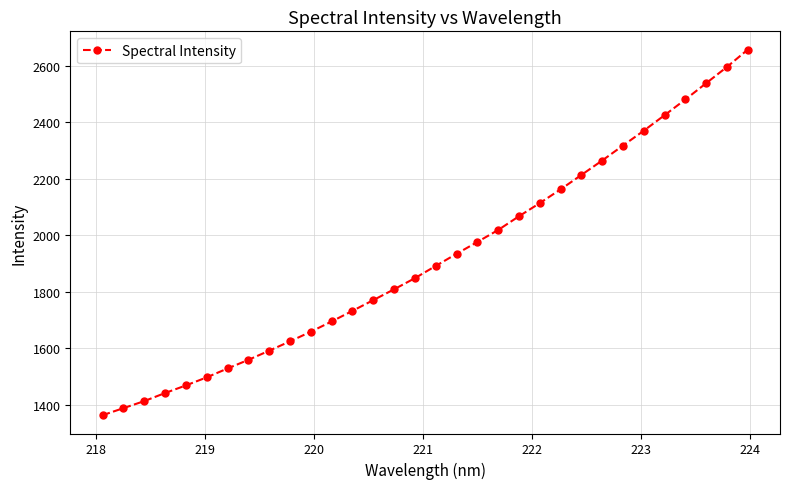

What is the value of the 19th point from the left?

1975.9